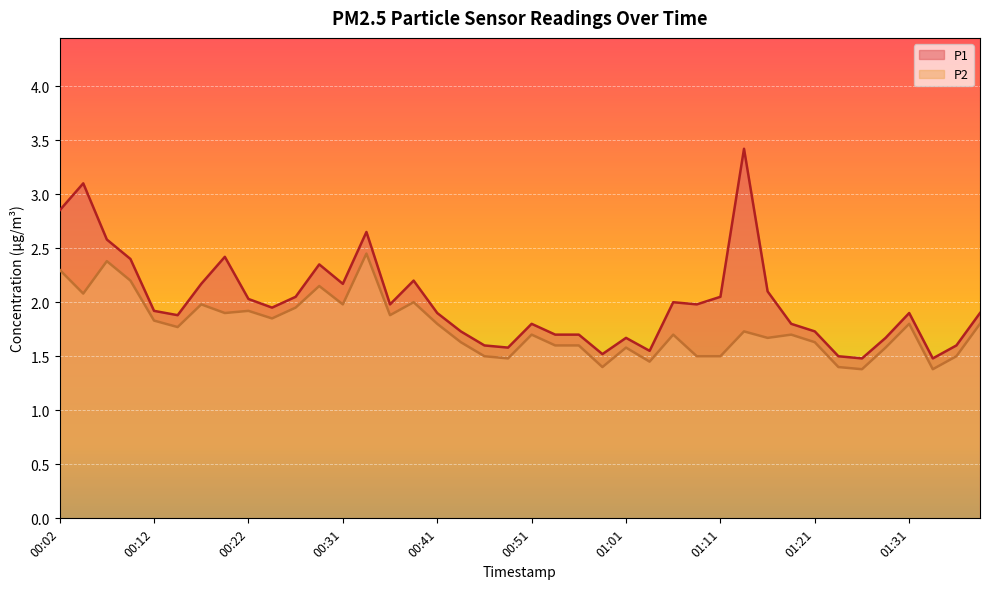

Which has a higher value, 01:33 or 01:16?

01:16